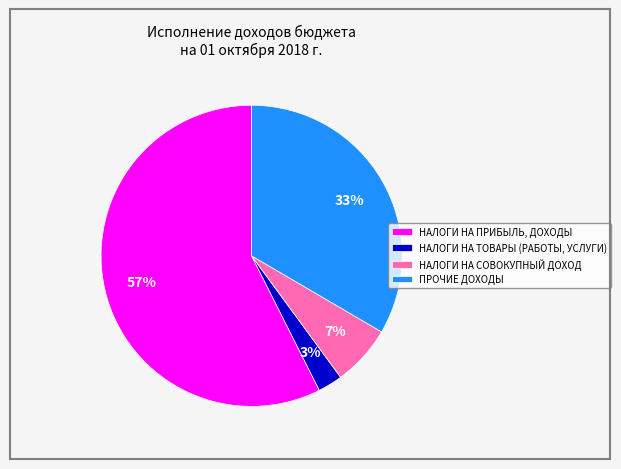

How many segments does this pie chart have?

4